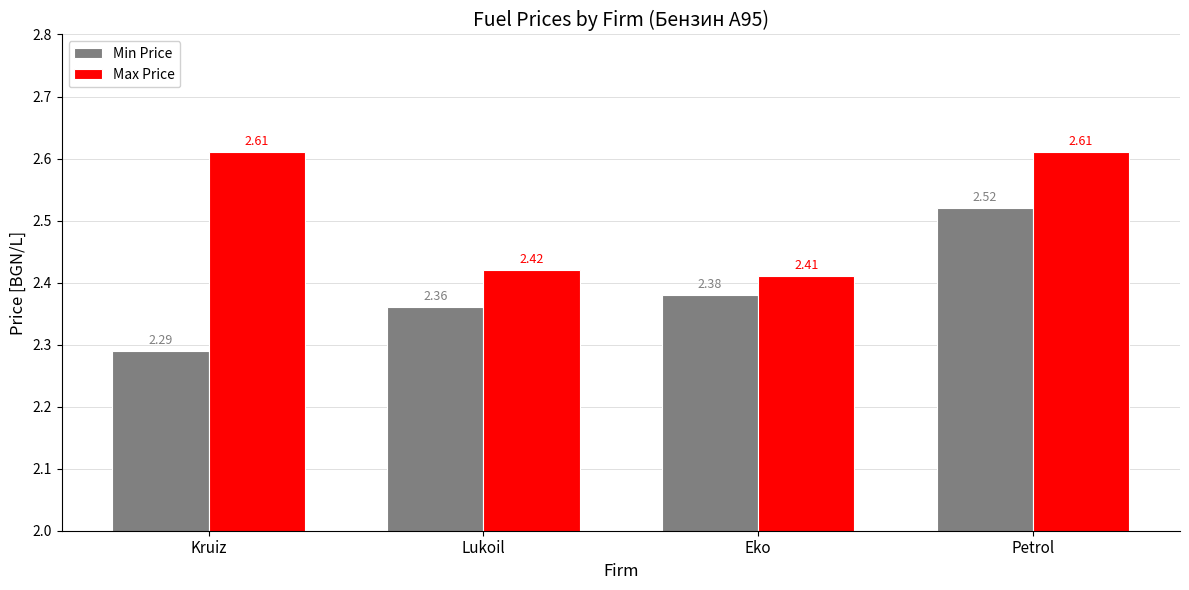

What position from the right is Lukoil?

3